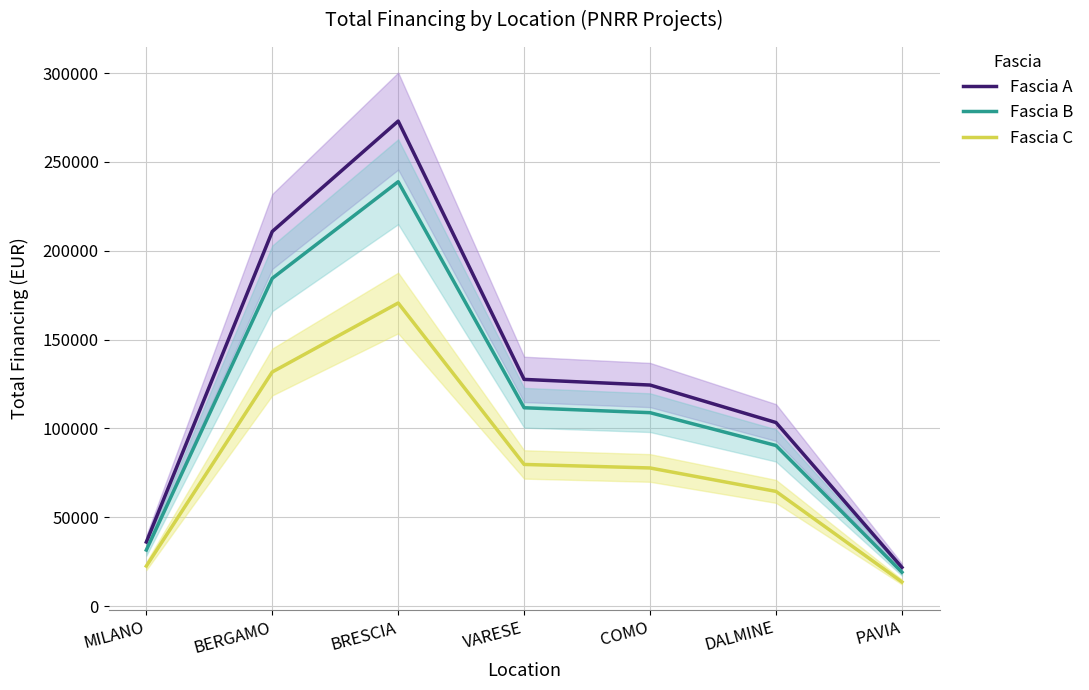

Which series has the widest spread of values?

Fascia A